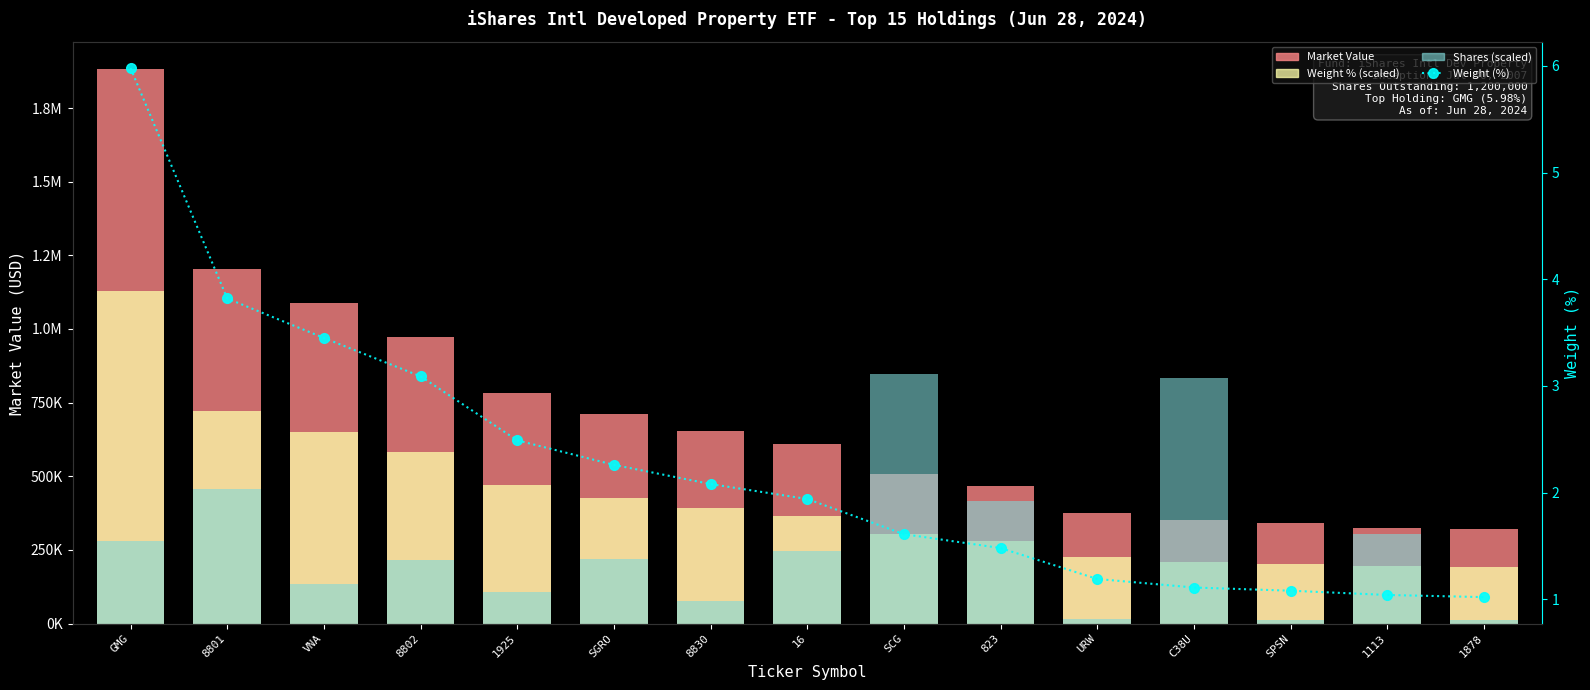

Reading left to right, transcribe all the data shown in this chart.

Market Value (USD): 1881316.1	1202917.5	1087292.6	972845.9	783161.1	712688.4	654471.6	609969.4	507360.2	465621.4	375537.3	350212.7	340382.8	325940.8	319616.4
Weight % (scaled): 1128789.7	721066.3	651224.8	583270.9	470014.4	426599.4	392622.5	366196.0	303904.9	279366.0	224625.4	209524.5	203861.7	196311.2	192536.0
Shares (scaled): 281850.9	458143.3	132855.6	215915.1	107436.0	218241.1	77534.7	245121.0	846592.2	416458.8	16570.9	833446.1	12482.0	302489.7	10778.4
Weight (%): 6.0	3.8	3.5	3.1	2.5	2.3	2.1	1.9	1.6	1.5	1.2	1.1	1.1	1.0	1.0